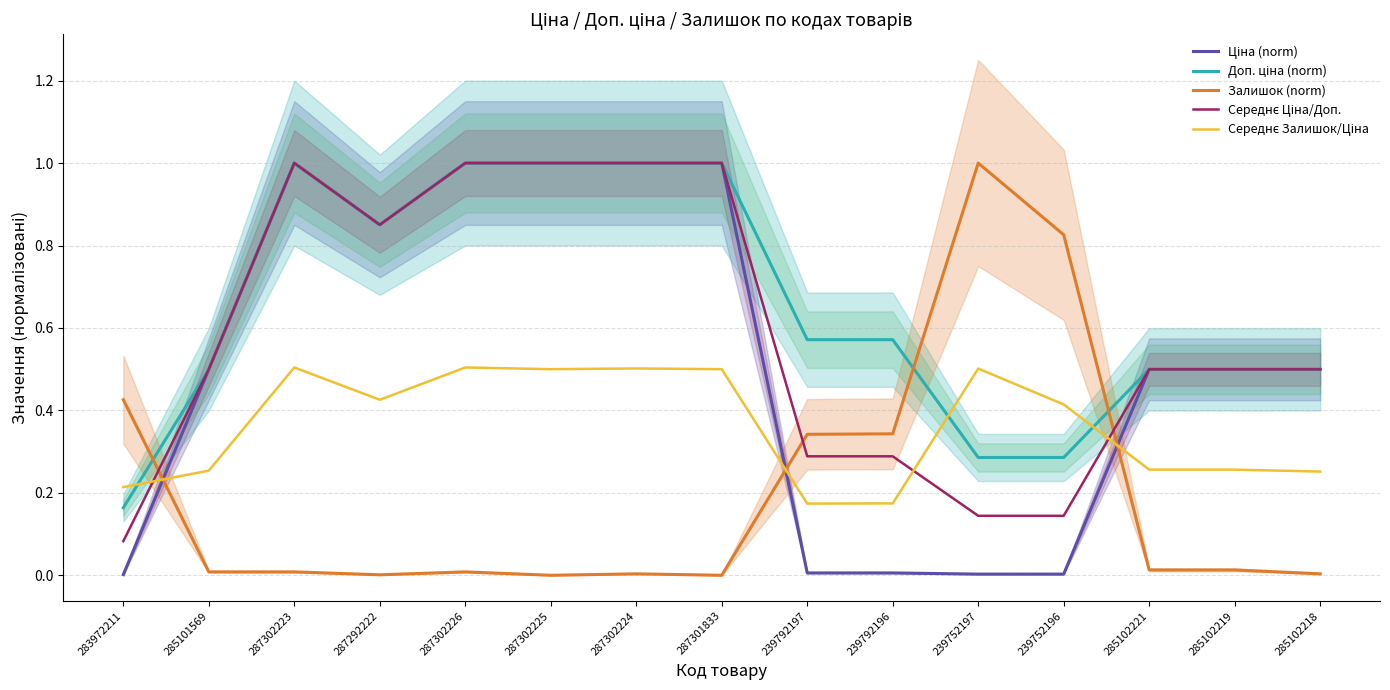

Is this an area chart (filled region under the line)?

No